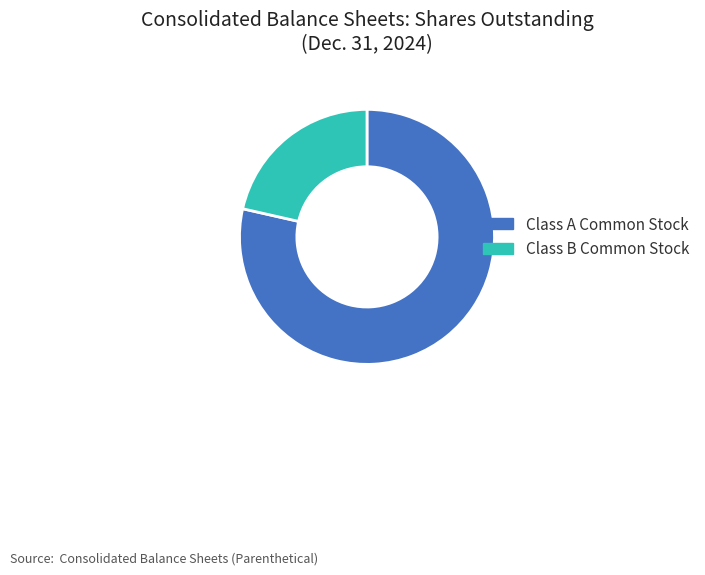

Rank the categories by value from highest to lowest.

Class A Common Stock, Class B Common Stock